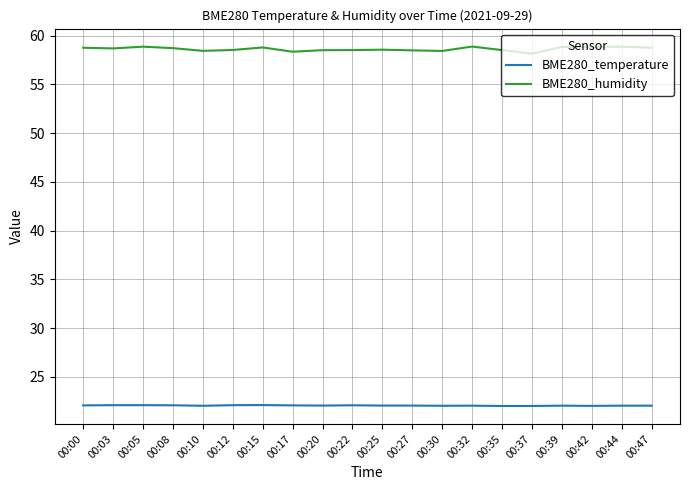

List the series in order of their overall mean, lowest first.

BME280_temperature, BME280_humidity